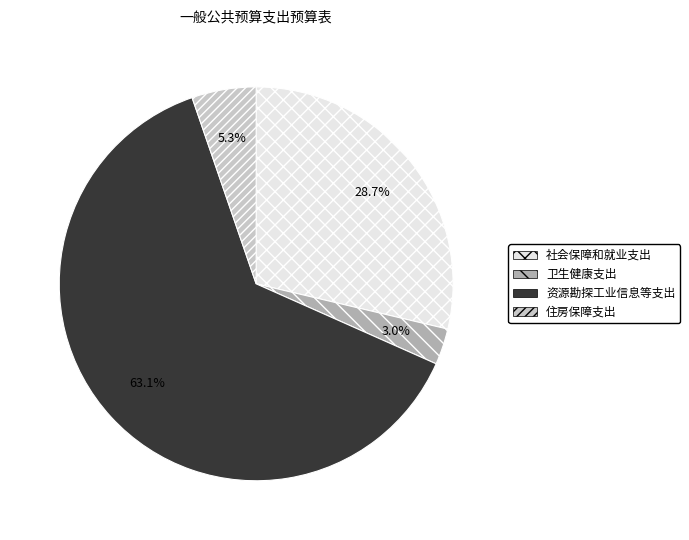

How many segments does this pie chart have?

4